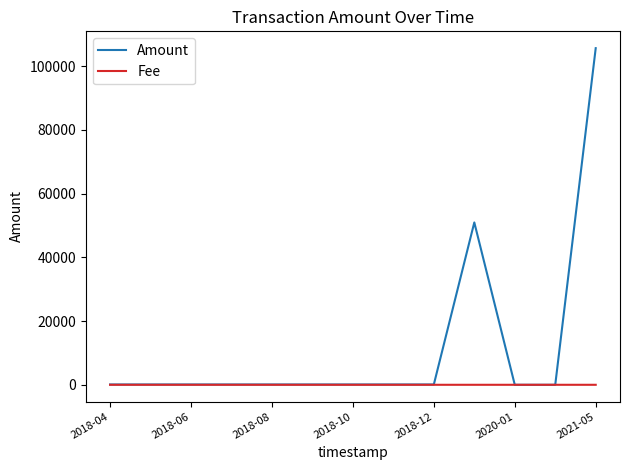

Rank the series by their average value, from highest to lowest.

Amount, Fee